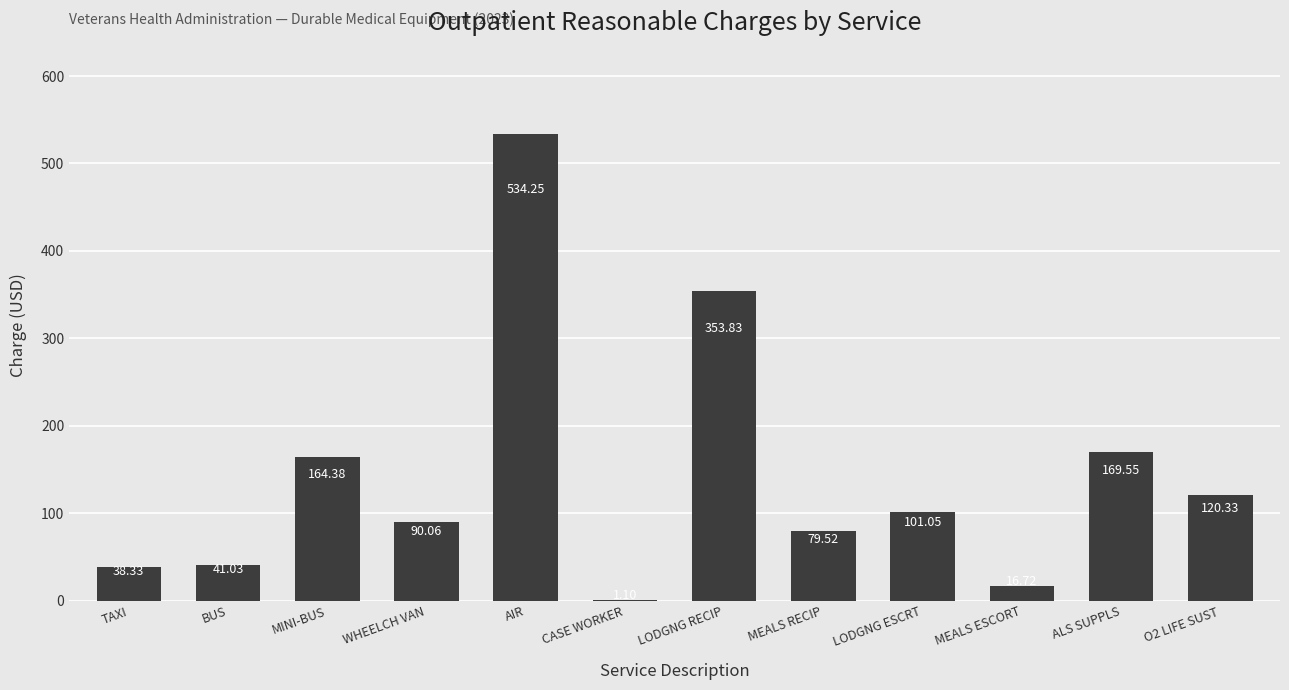

What is the change in value from MINI-BUS to AIR?

+369.9